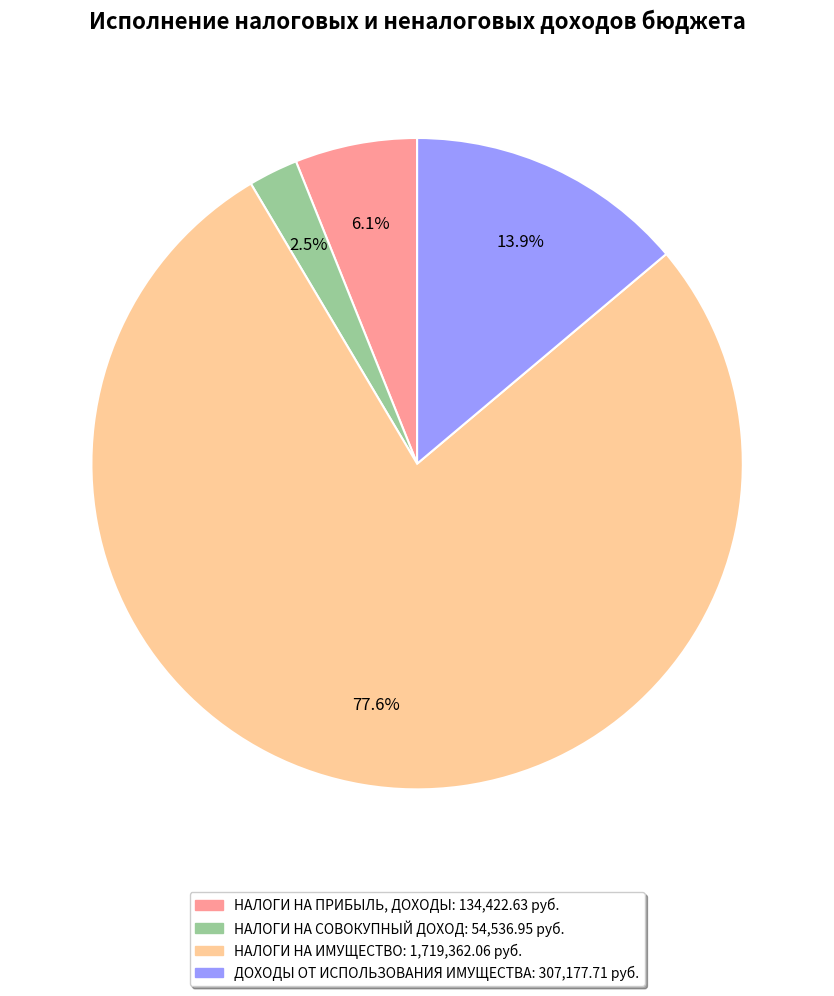

What portion of the pie excludes НАЛОГИ НА ПРИБЫЛЬ, ДОХОДЫ?

93.9%